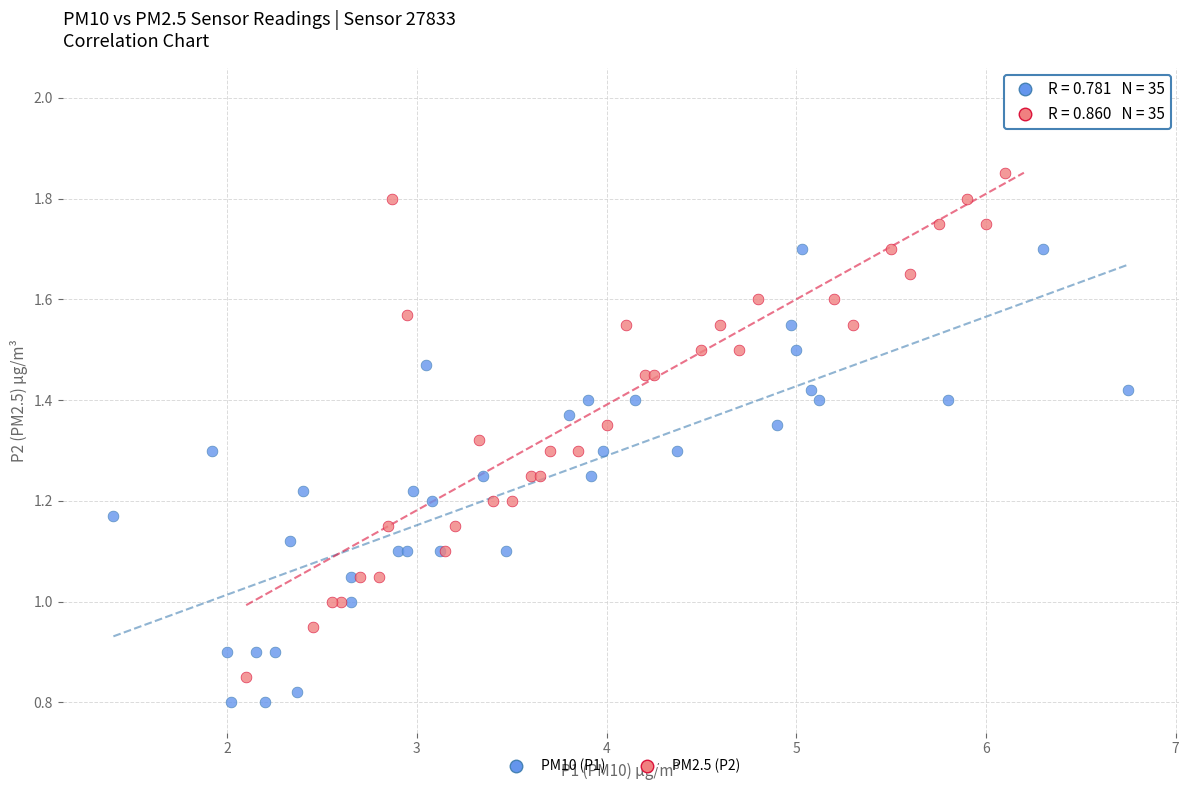

Which series reaches the maximum Y coordinate?

PM2.5 (P2)